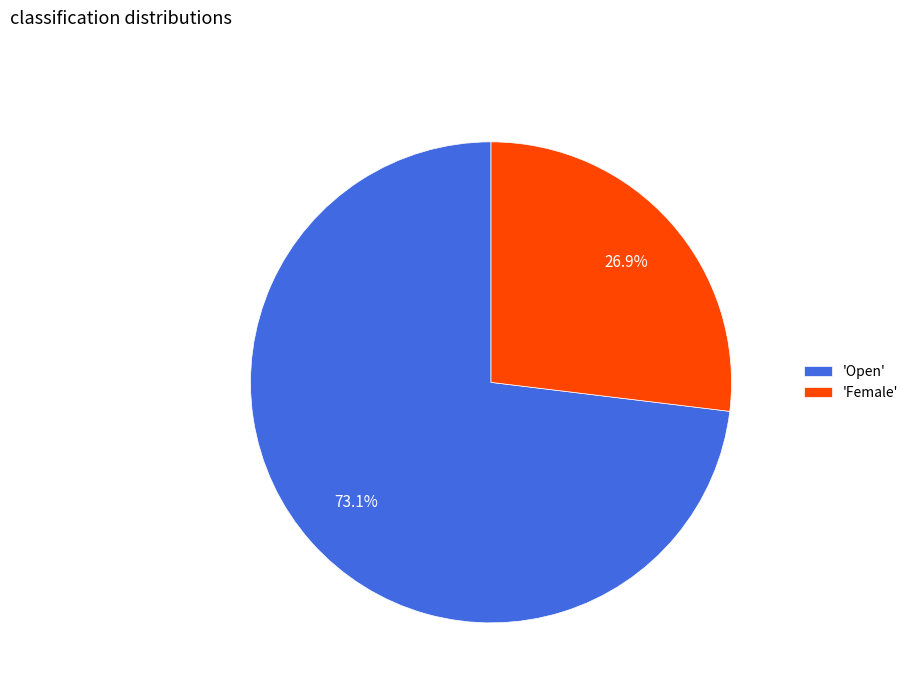

Rank the categories by value from highest to lowest.

'Open', 'Female'